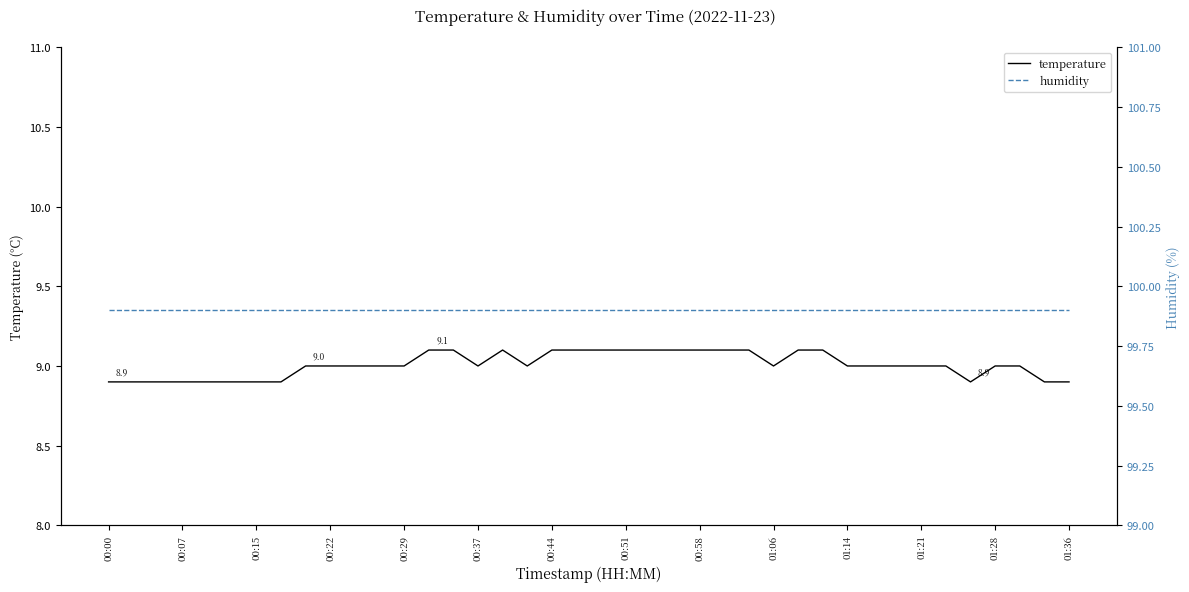

List the series in order of their overall mean, lowest first.

temperature, humidity